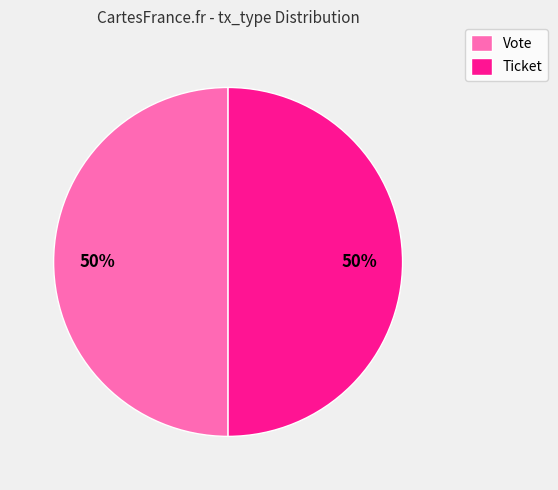

Do Ticket and Vote together represent more than half of the pie?

Yes